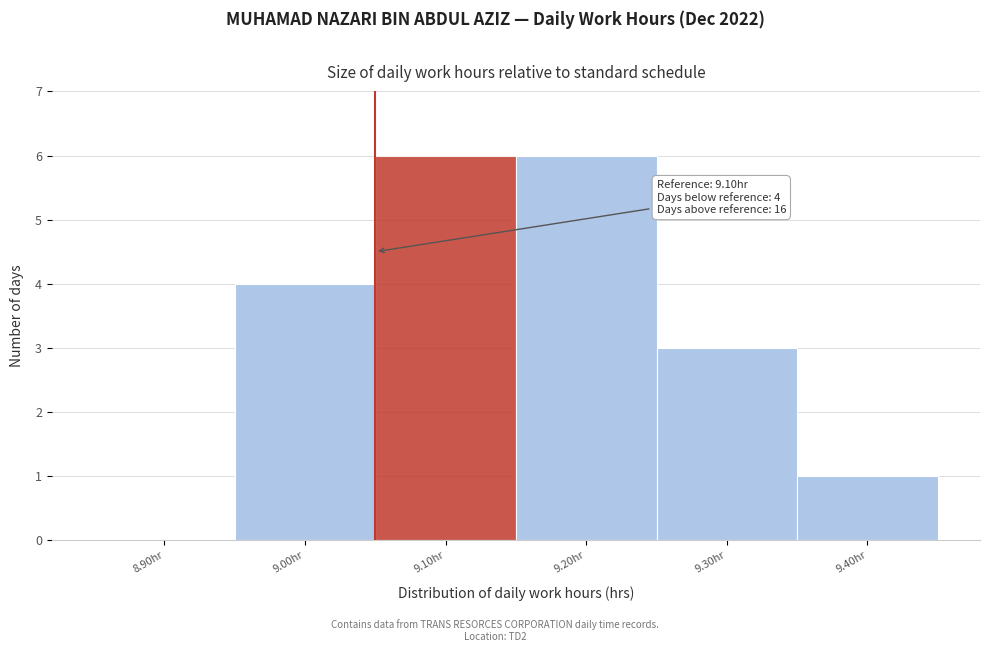

Reading right to left, list all the values displayed in this chart.

9.40hr=1	9.30hr=3	9.20hr=6	9.10hr=6	9.00hr=4	8.90hr=0